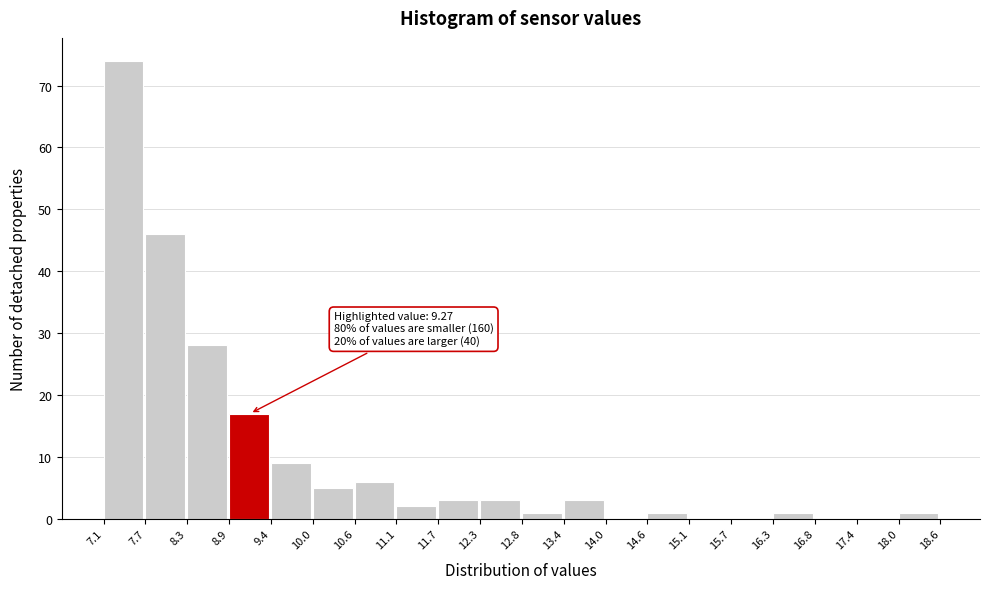

Over which range of the x-axis is the bar tallest?

7.1 to 7.7